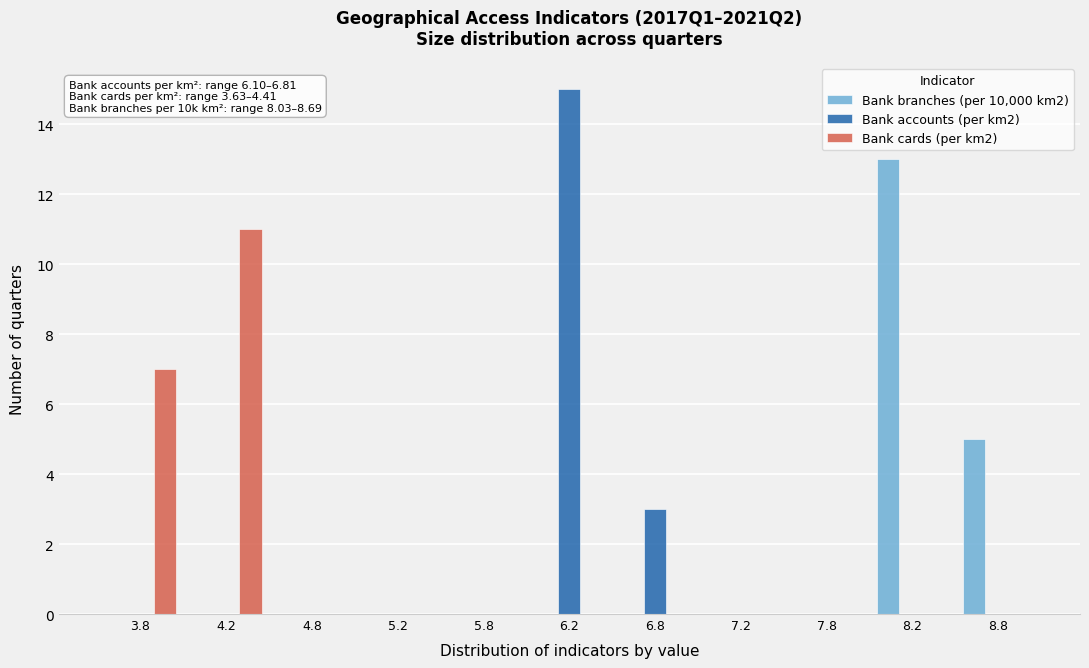

In the Bank branches (per 10,000 km2) series, which range on the x-axis has the tallest bar?

8.0 to 8.5